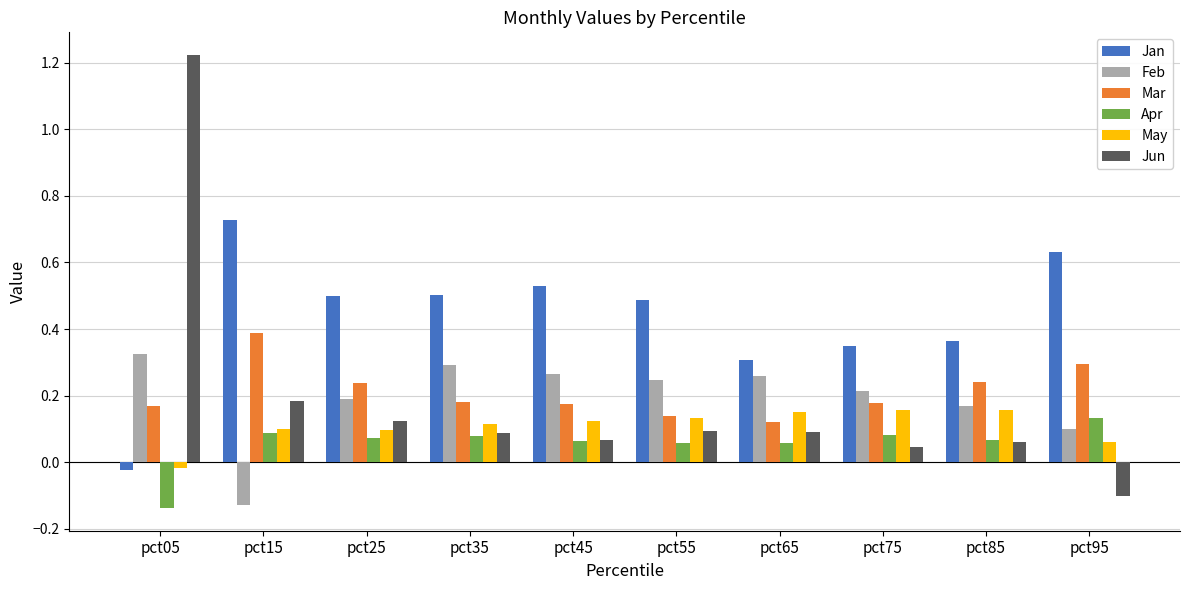

True or false: Feb has a value of 0.3 at pct45.

True